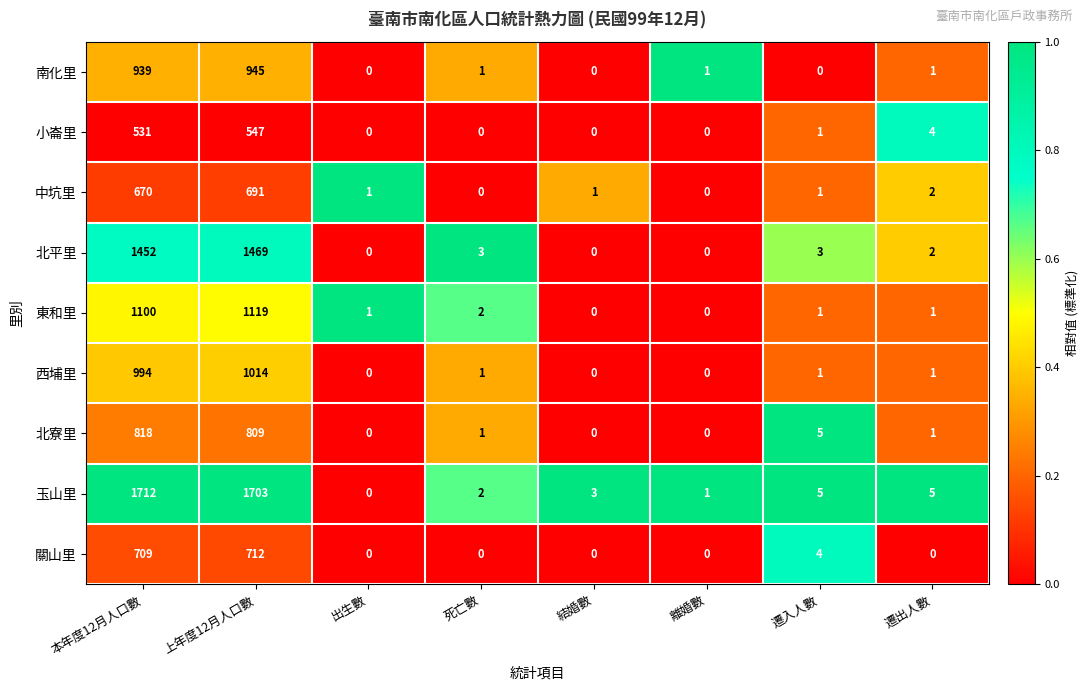

Rank the series by their maximum value, from highest to lowest.

玉山里, 北平里, 東和里, 西埔里, 南化里, 北寮里, 關山里, 中坑里, 小崙里